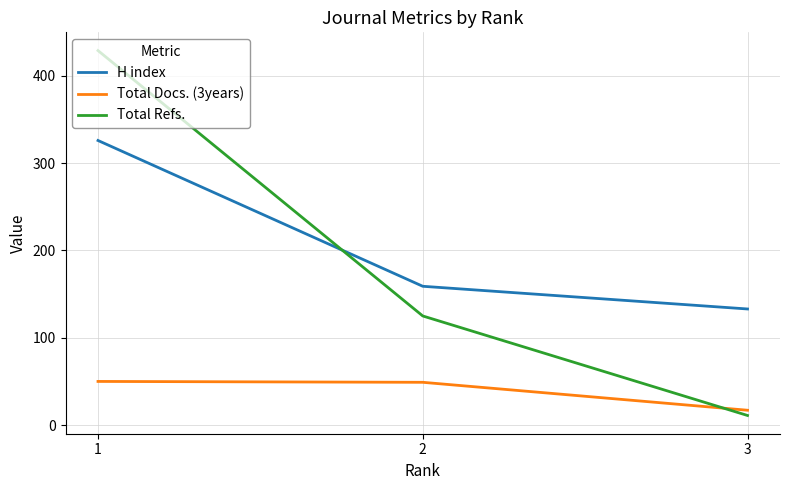

What are all the series names shown in the legend?

H index, Total Docs. (3years), Total Refs.